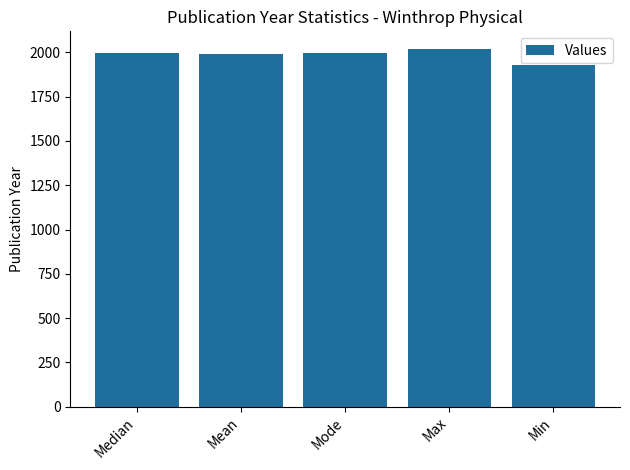

What is the difference between the maximum and minimum values?

90